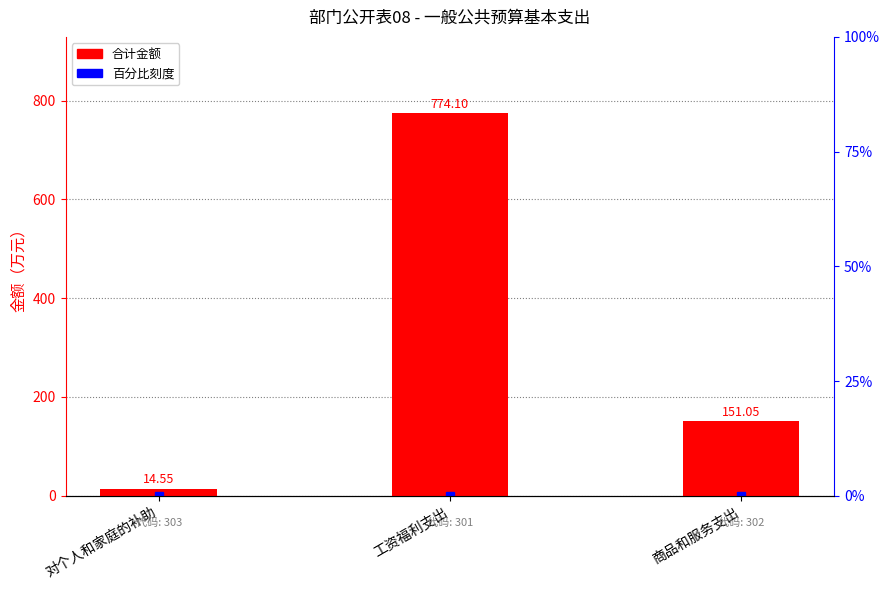

Are the bars horizontal?

No